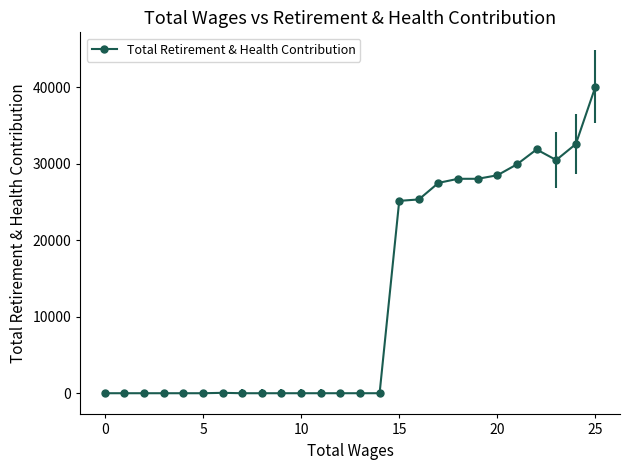

How many data points are above 0?

12